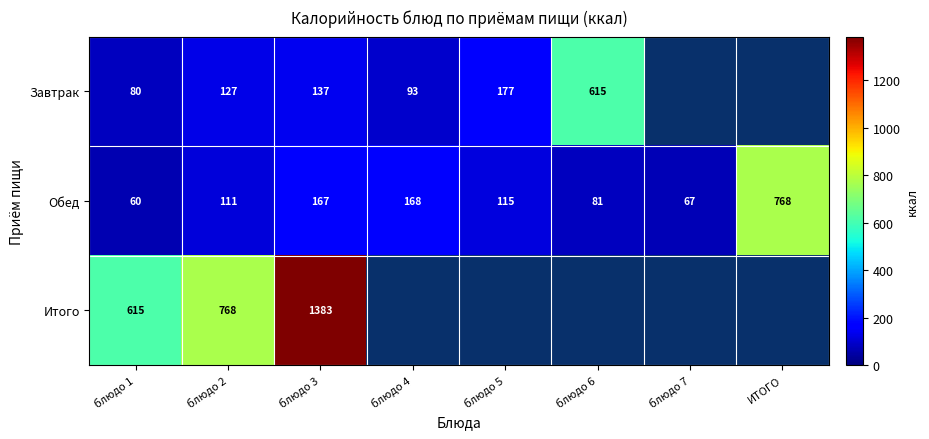

At which category is the sum across all series the highest?

блюдо 3